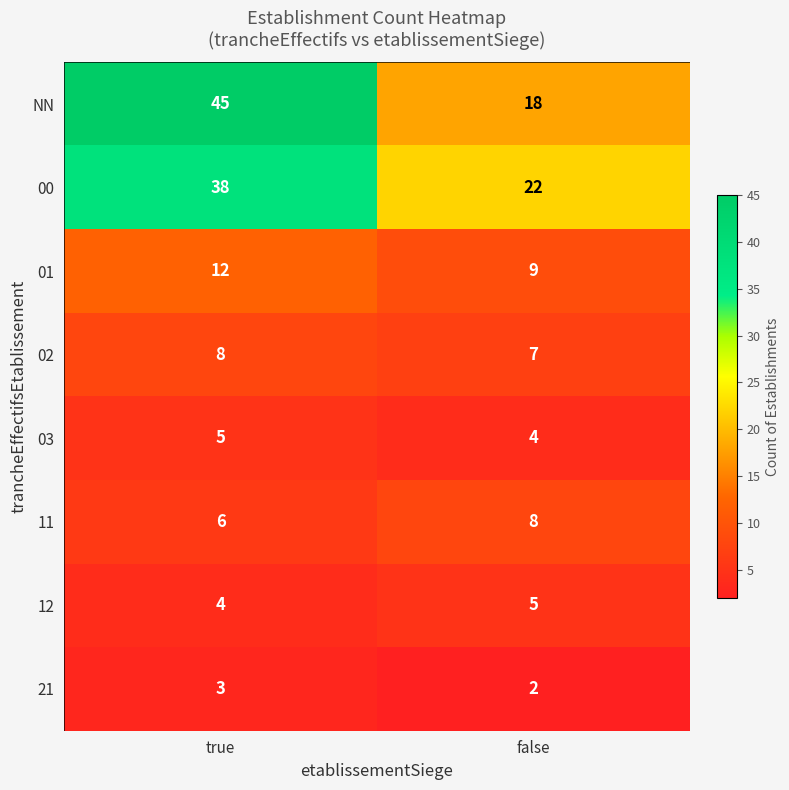

Where is 03 nearest to the value 4?

false